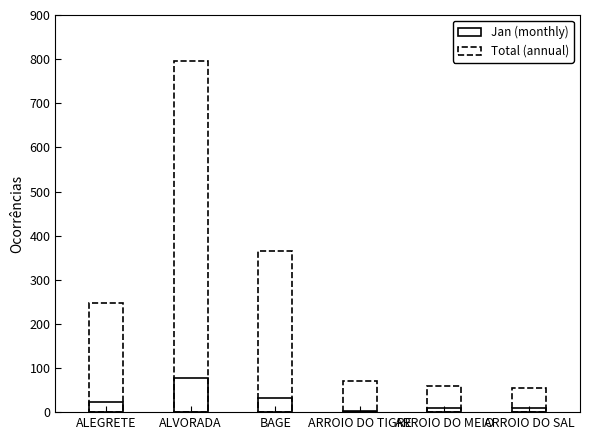

What is the difference between the second highest and minimum values?

29